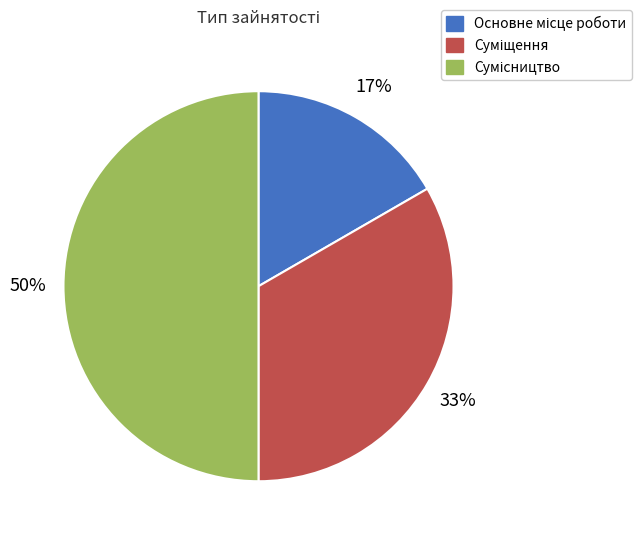

To the nearest percent, what is the average slice percentage?

33%